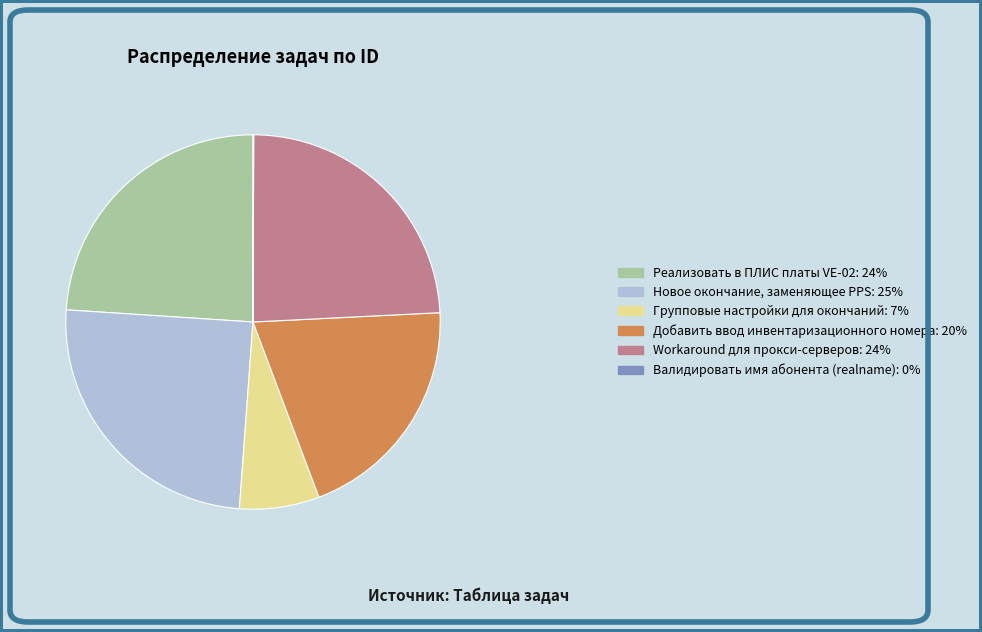

Is the sum of Новое окончание, заменяющее PPS and Добавить ввод инвентаризационного номера greater than half?

No